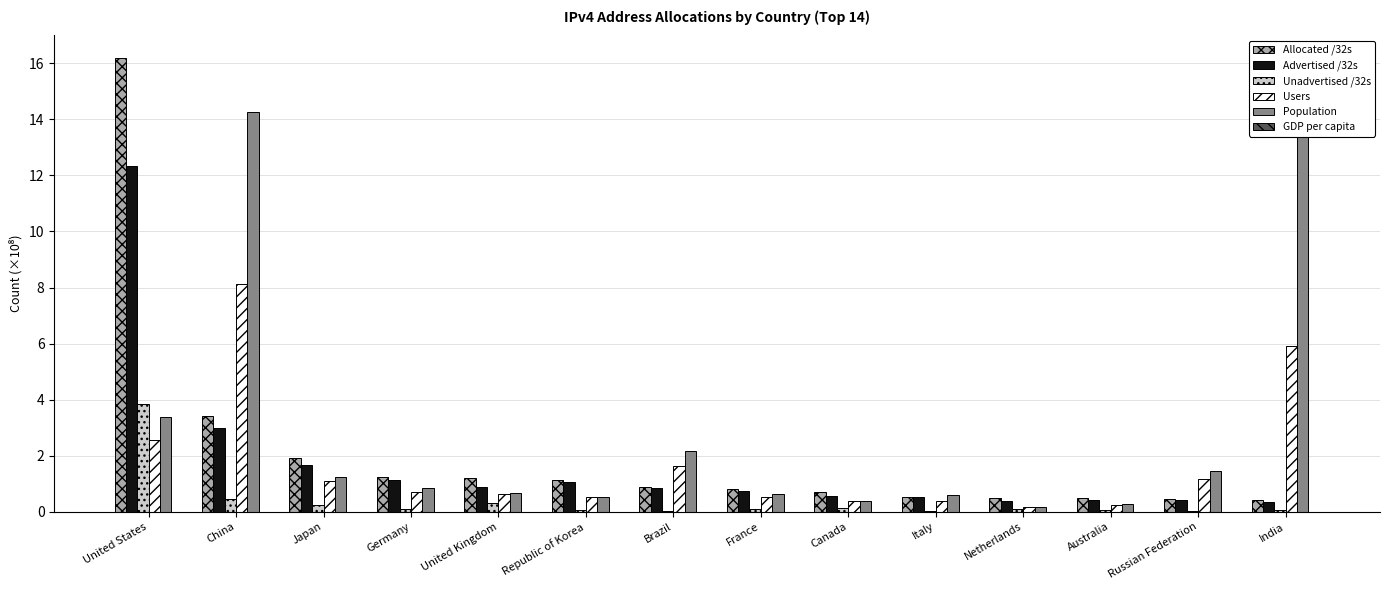

Which has a higher value, Brazil or United Kingdom?

United Kingdom